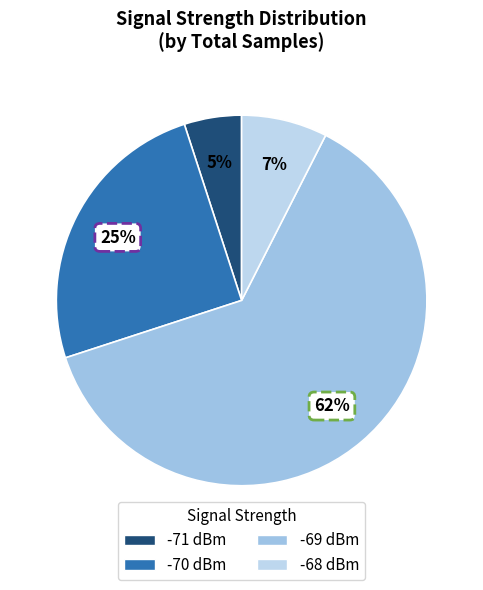

How many segments does this pie chart have?

4